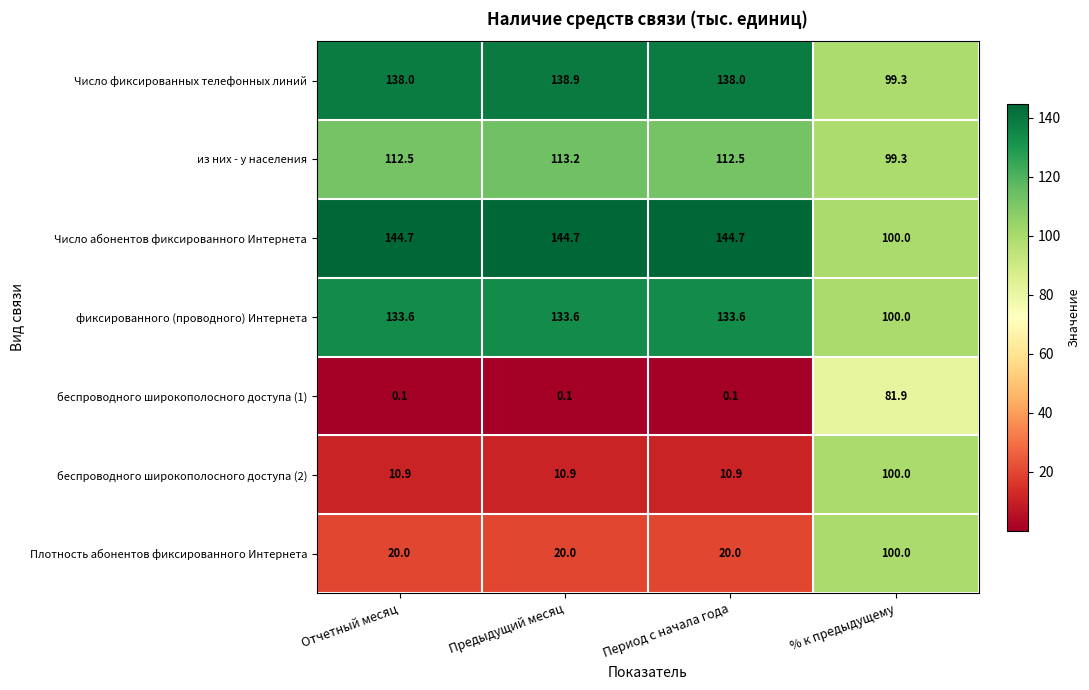

At Отчетный месяц, list the series in order from smallest to largest.

беспроводного широкополосного доступа (1), беспроводного широкополосного доступа (2), Плотность абонентов фиксированного Интернета, из них - у населения, фиксированного (проводного) Интернета, Число фиксированных телефонных линий, Число абонентов фиксированного Интернета